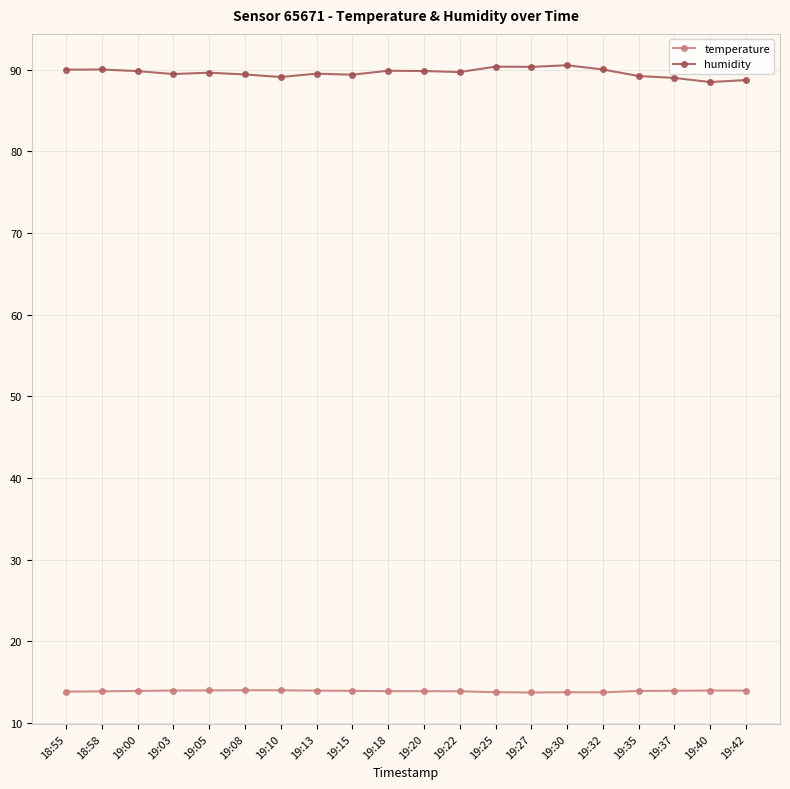

The value of temperature at 19:32 is 4.5. True or false?

False